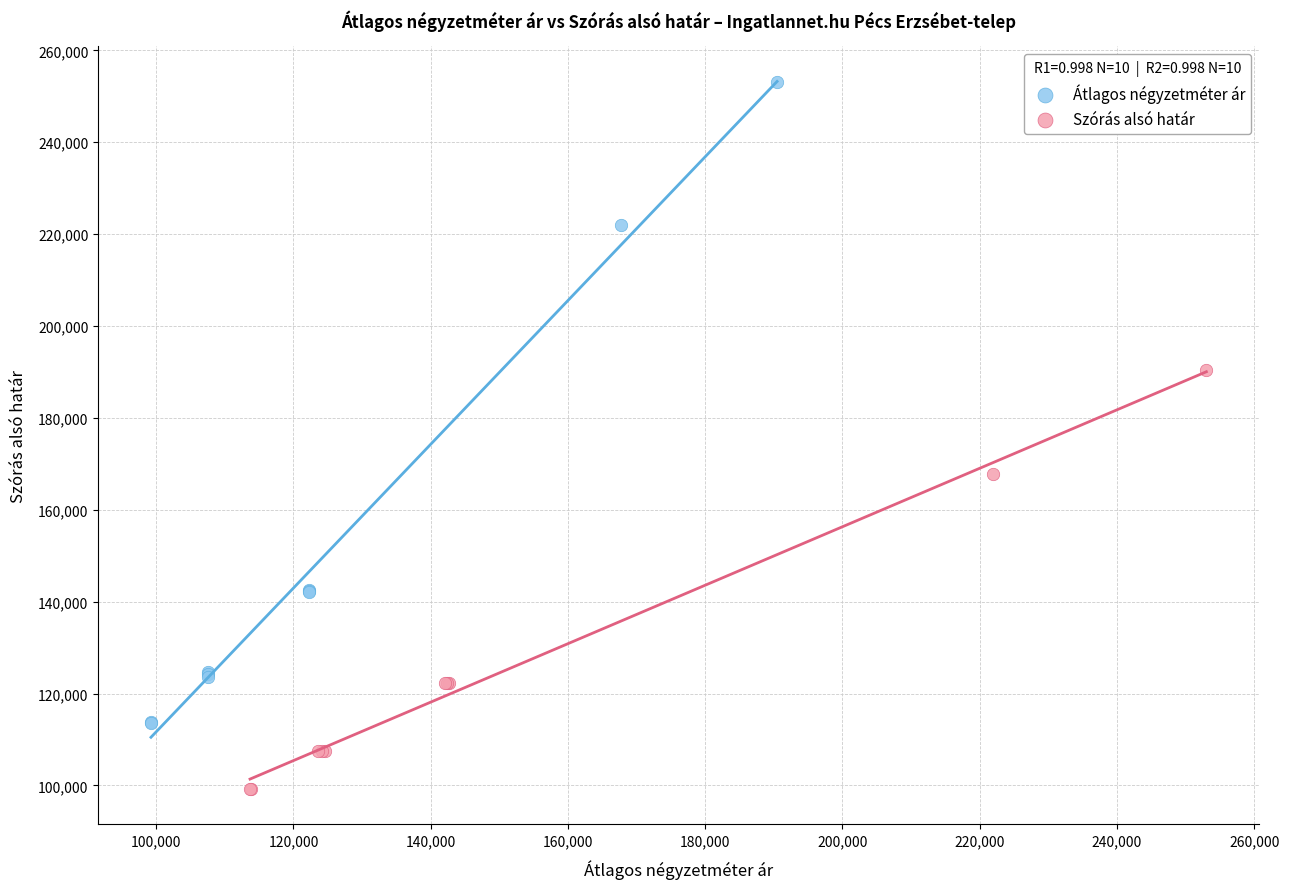

Which series contains the highest Y value?

Átlagos négyzetméter ár